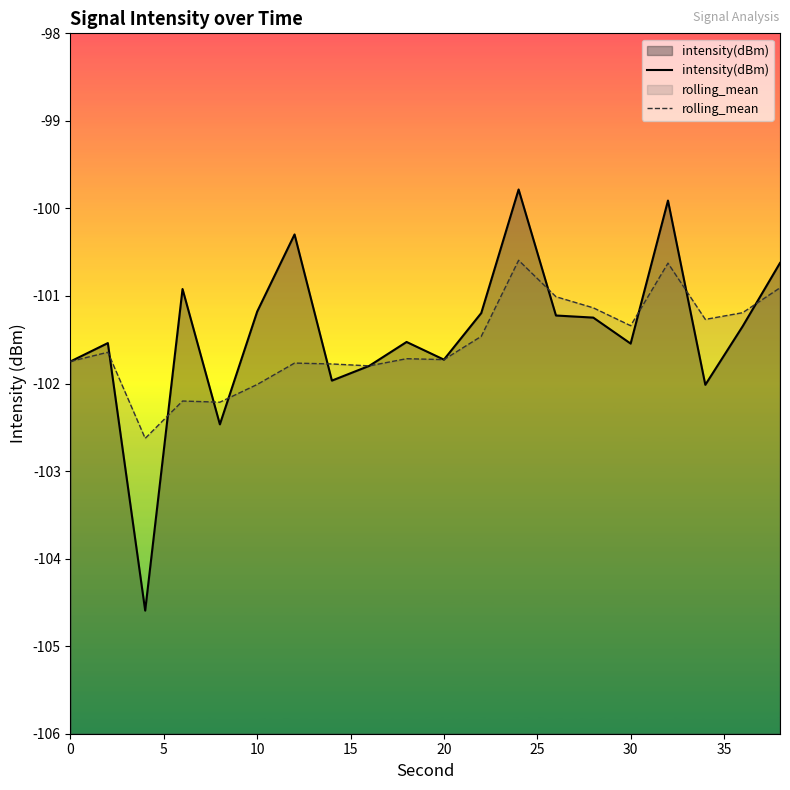

The value of rolling_mean at 30 is -101.3. True or false?

True